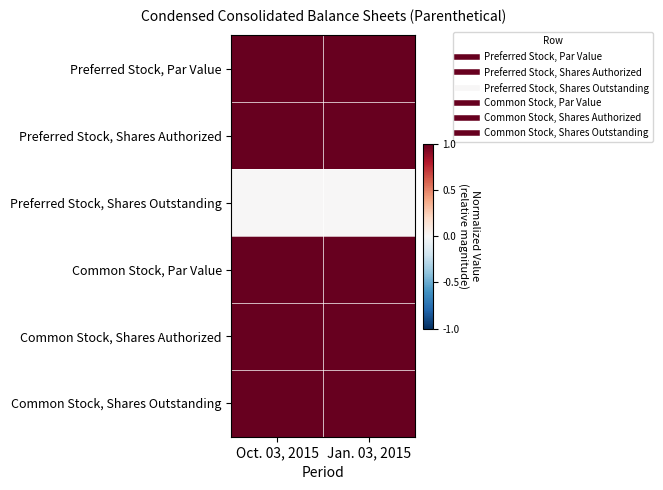

What is the total value across all series at Oct. 03, 2015?

5.0